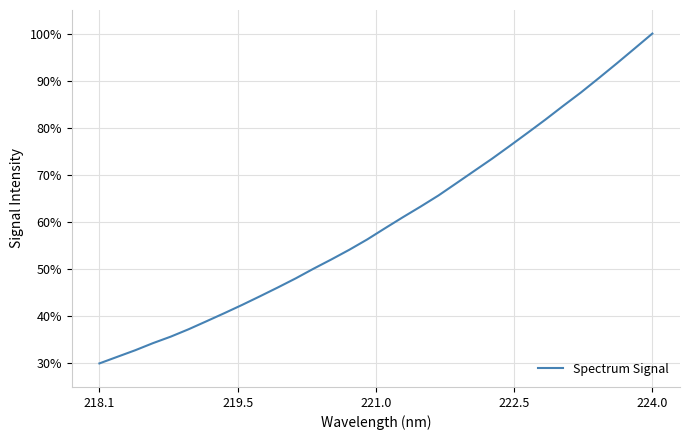

What is the maximum value shown in the chart?

100.0